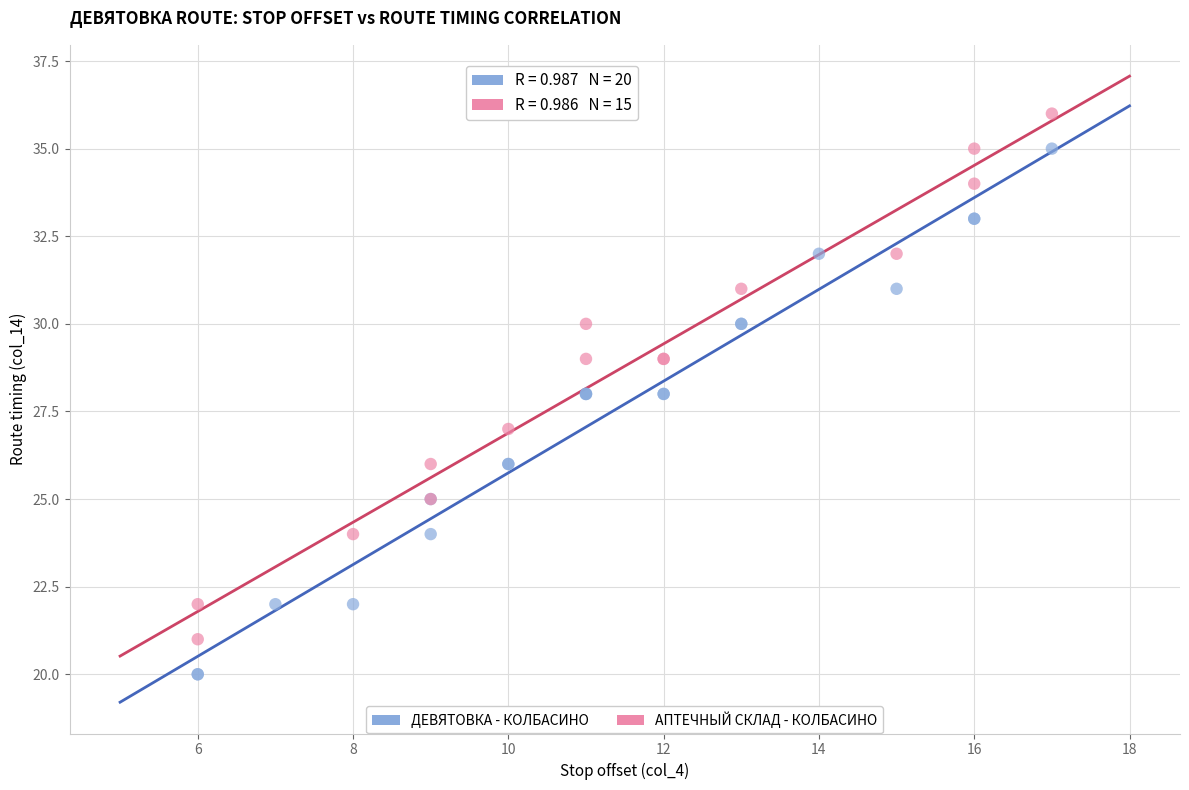

Which series reaches the maximum Y coordinate?

АПТЕЧНЫЙ СКЛАД - КОЛБАСИНО